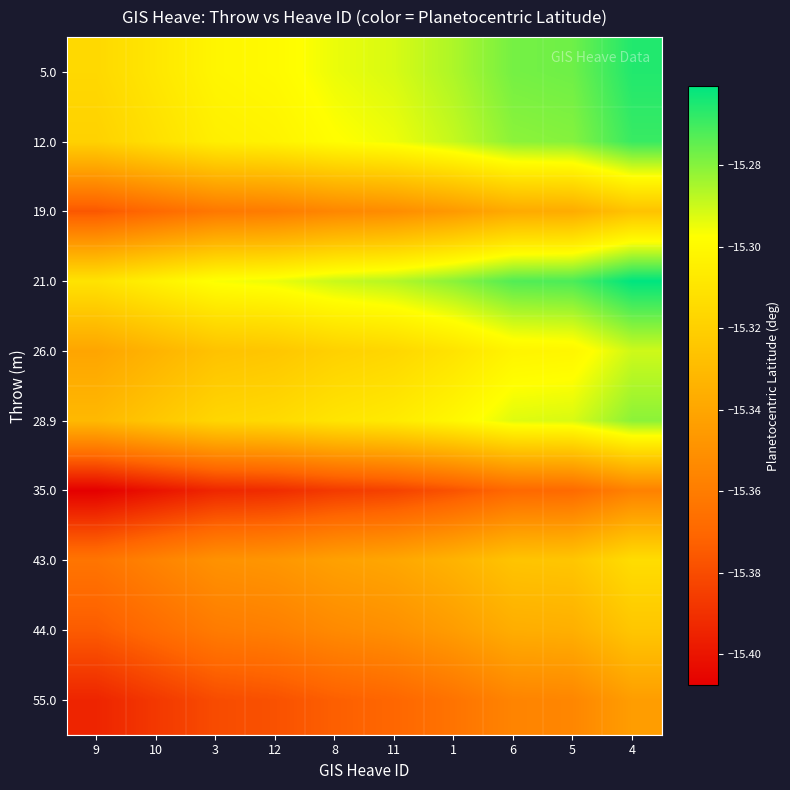

Which category has the highest value across all series?

4